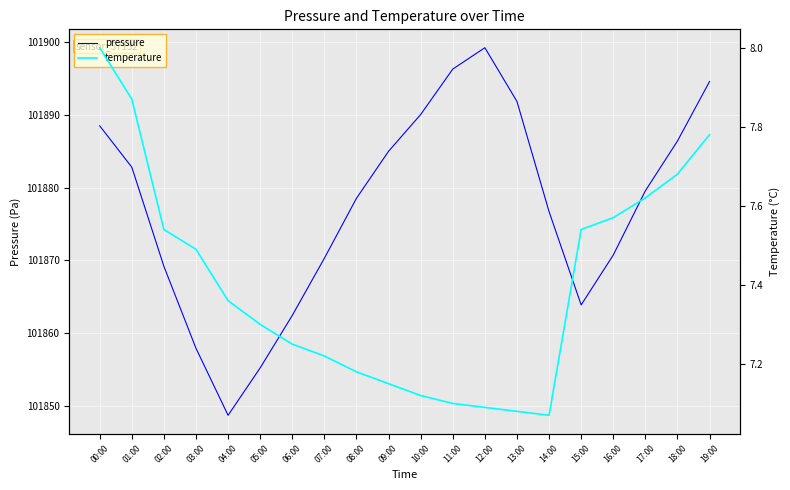

At which category is the sum across all series the highest?

12:00